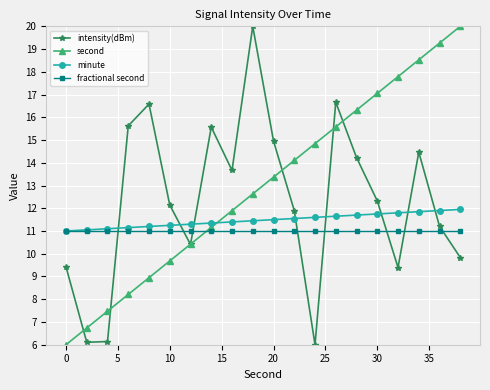

What is the sum of all minute values?

229.5